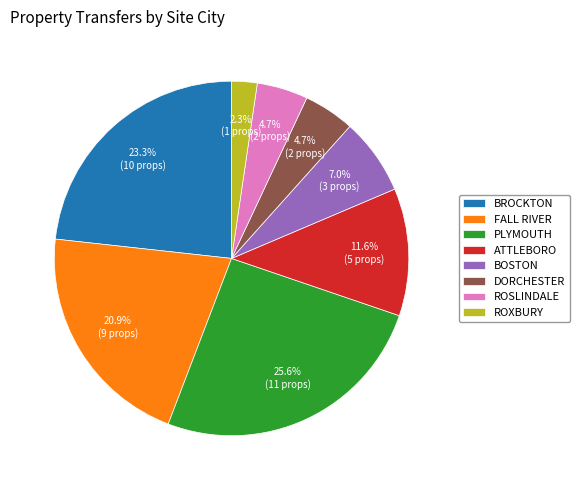

To the nearest percent, what portion does BROCKTON represent?

23%